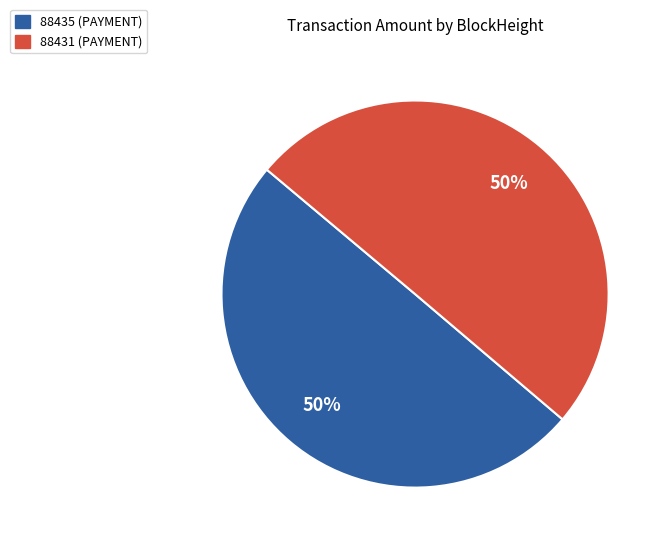

To the nearest percent, what portion does 88435 represent?

50%